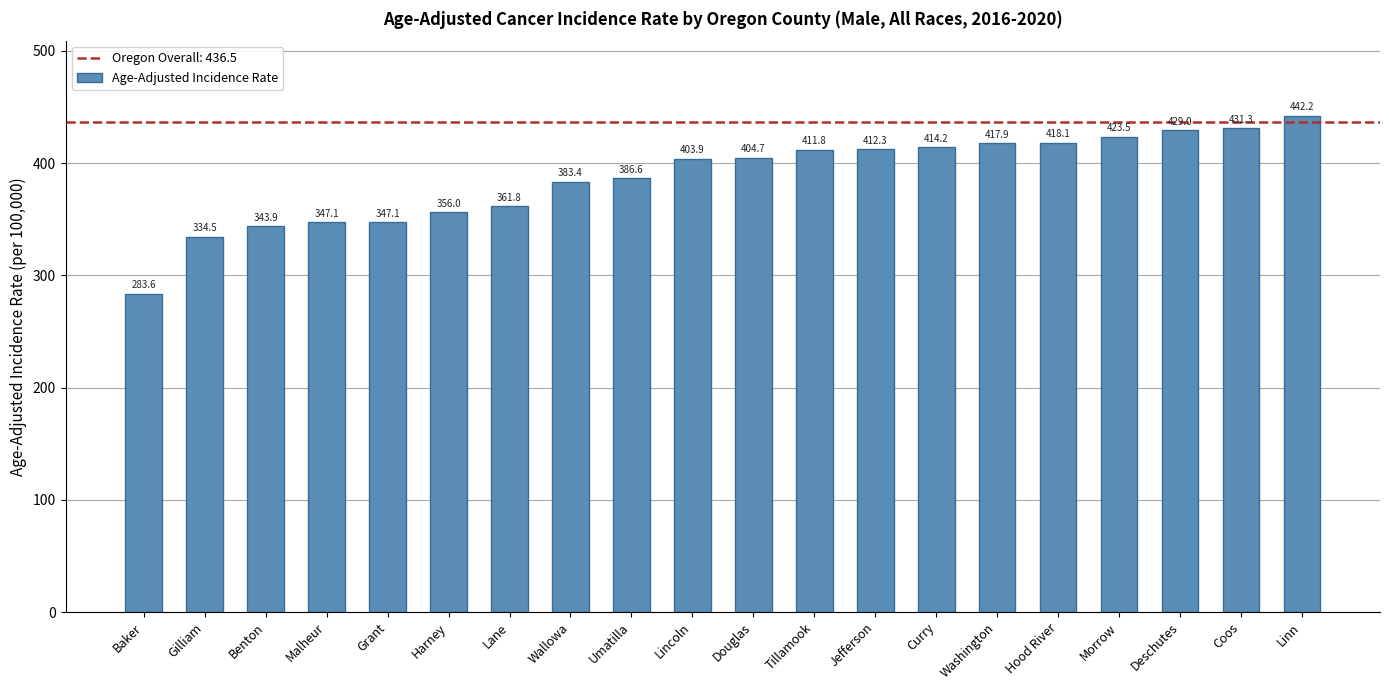

What is the smallest value displayed?

283.6